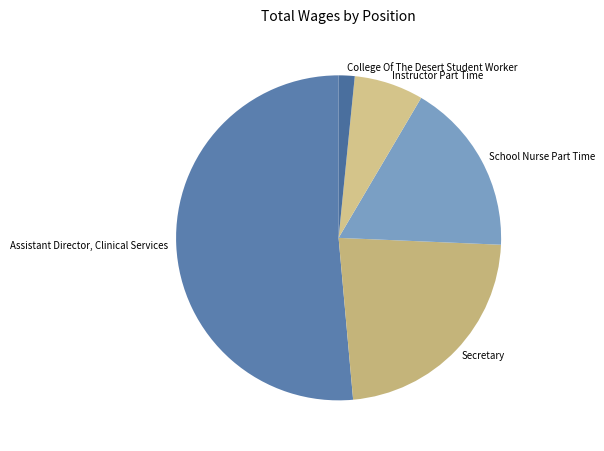

Which category has the biggest portion of the pie?

Assistant Director, Clinical Services